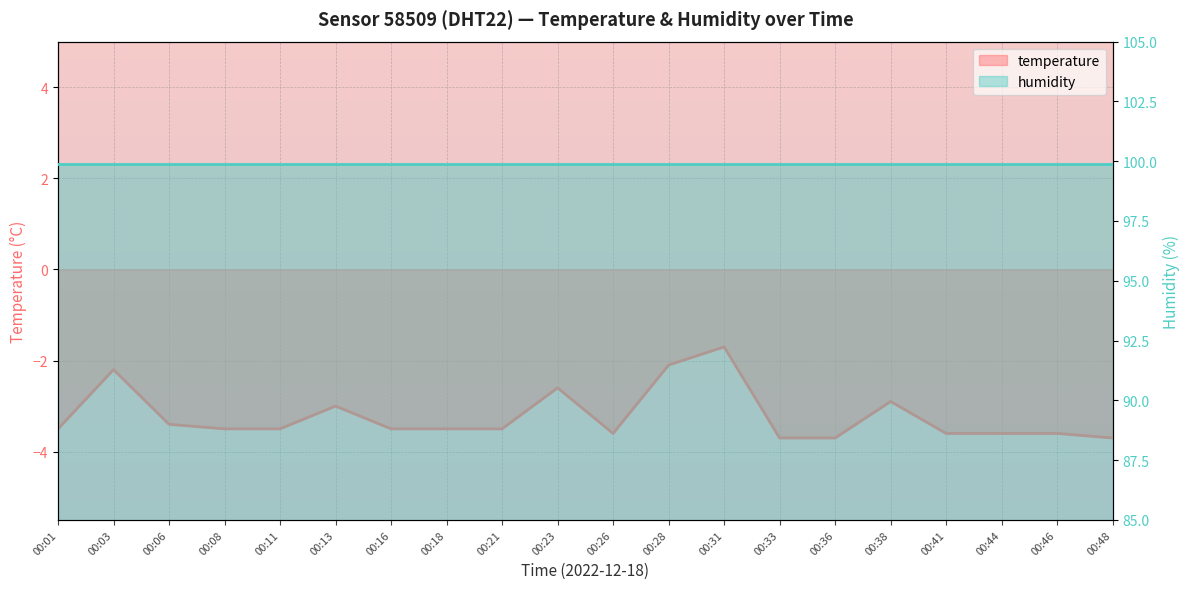

Between 00:28 and 00:01, which is larger?

00:28